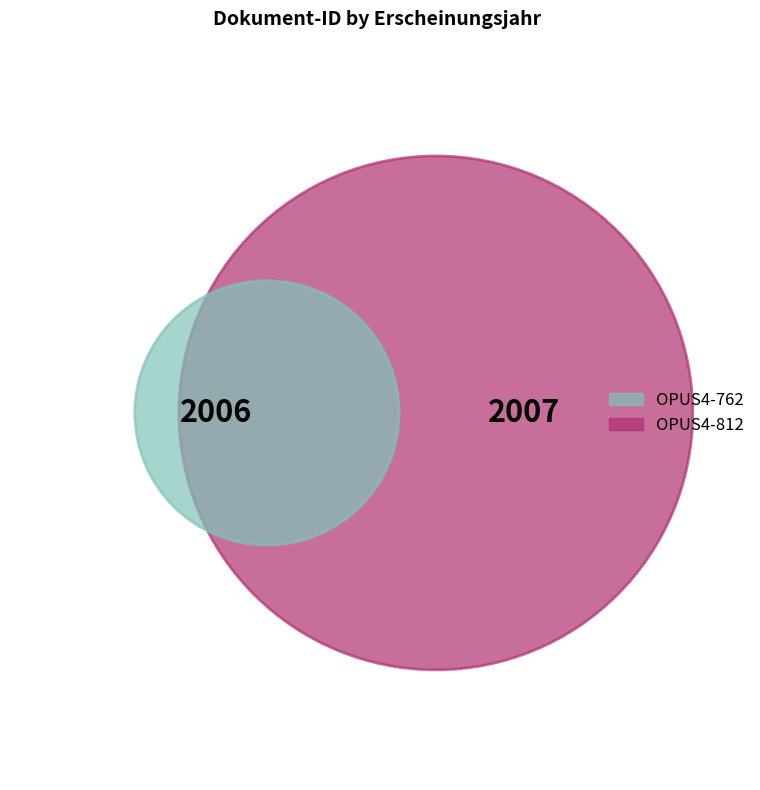

Which category has the biggest portion of the pie?

OPUS4-812